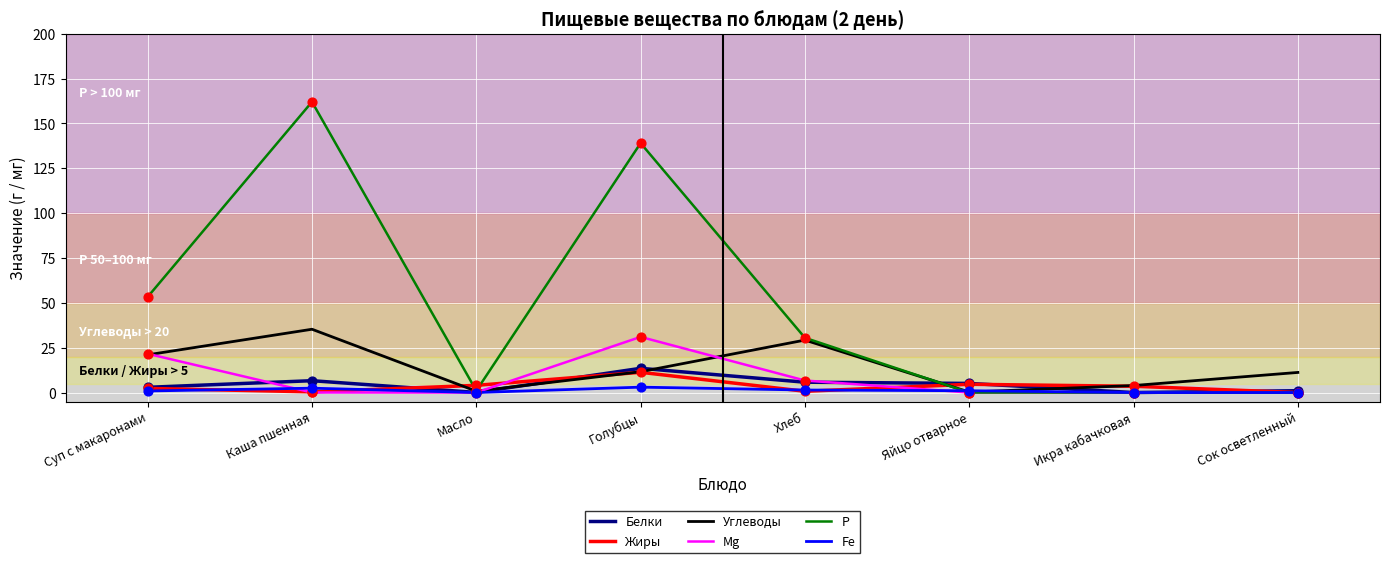

What are all the series names shown in the legend?

Белки, Жиры, Углеводы, Mg, Р, Fe